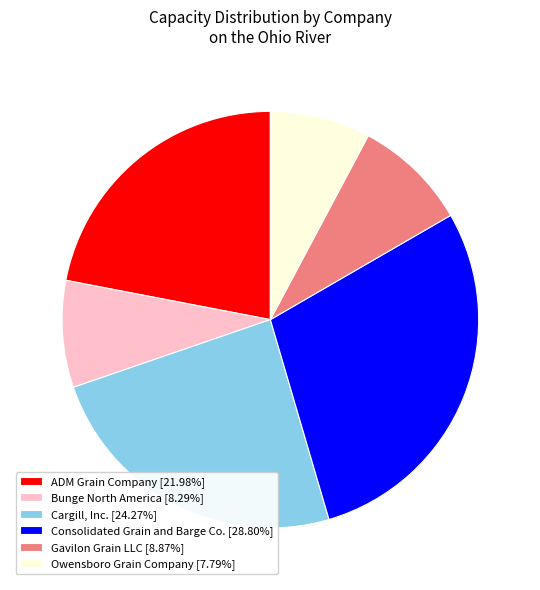

Combined, do ADM Grain Company and Owensboro Grain Company account for over 50%?

No